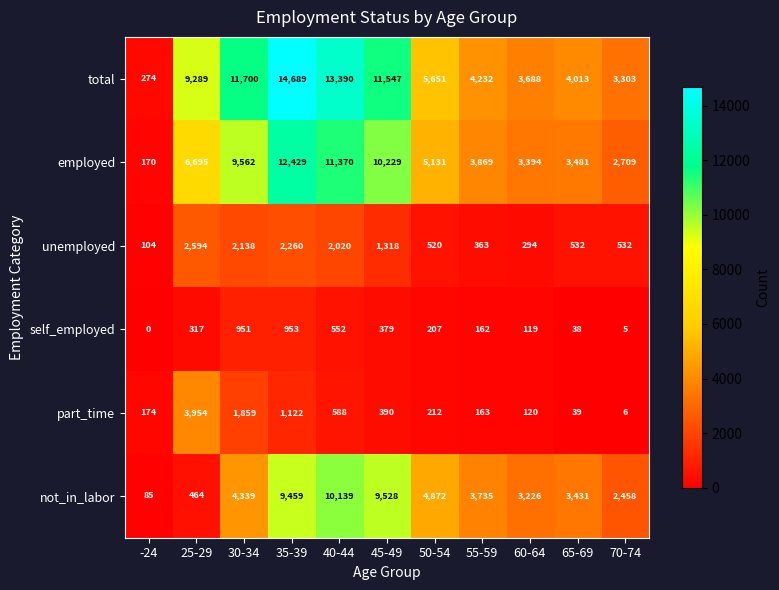

What is the average value of the self_employed series?

335